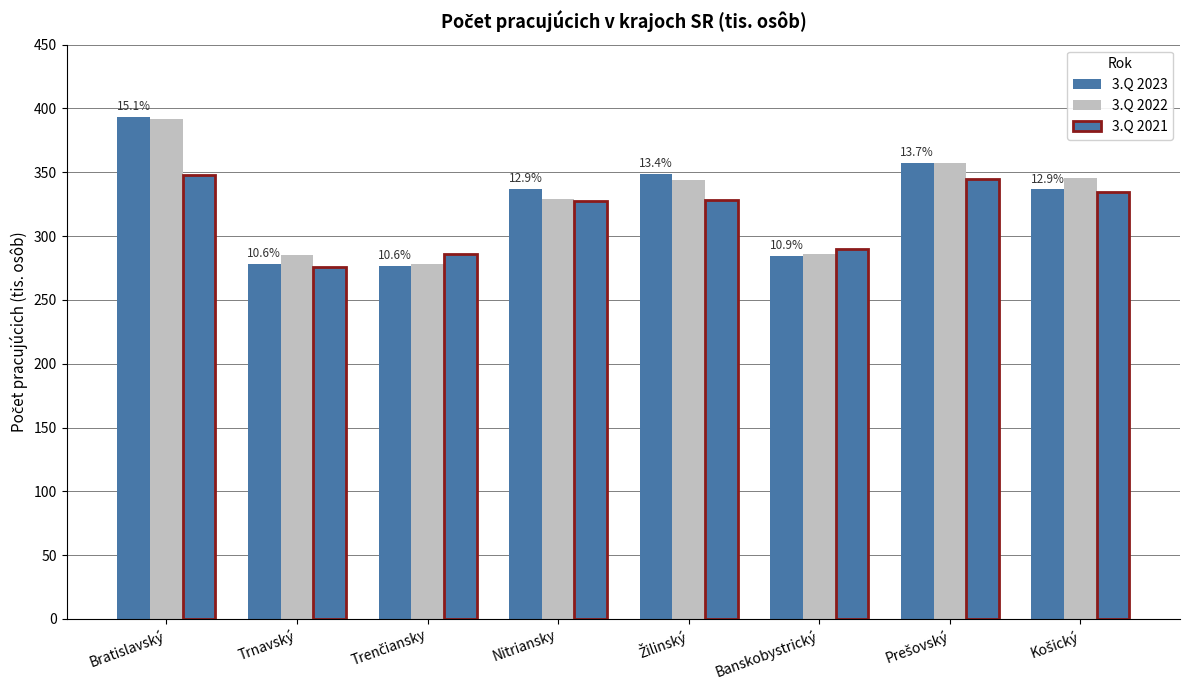

What is the label of the 5th bar from the left?

Žilinský